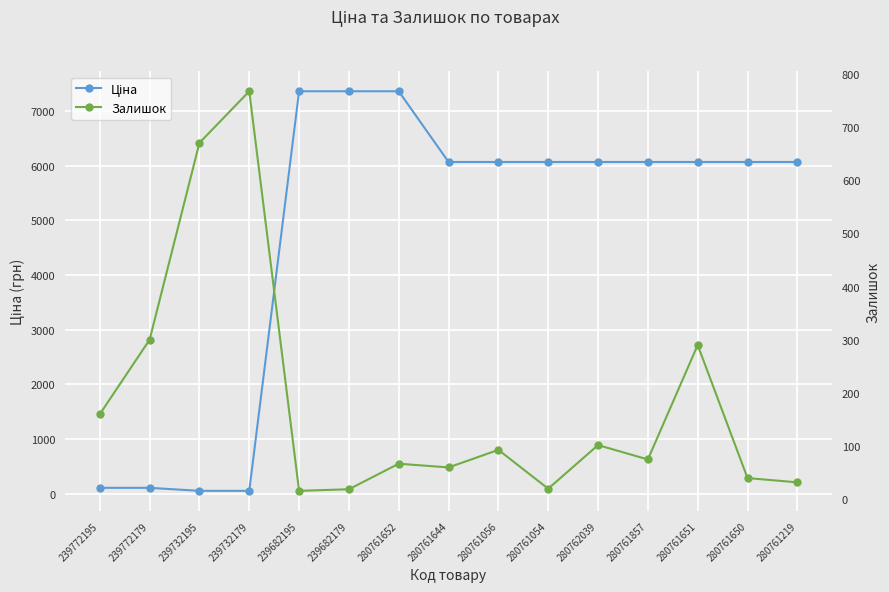

What is the difference between the highest and lowest values at 239682179?

7341.2